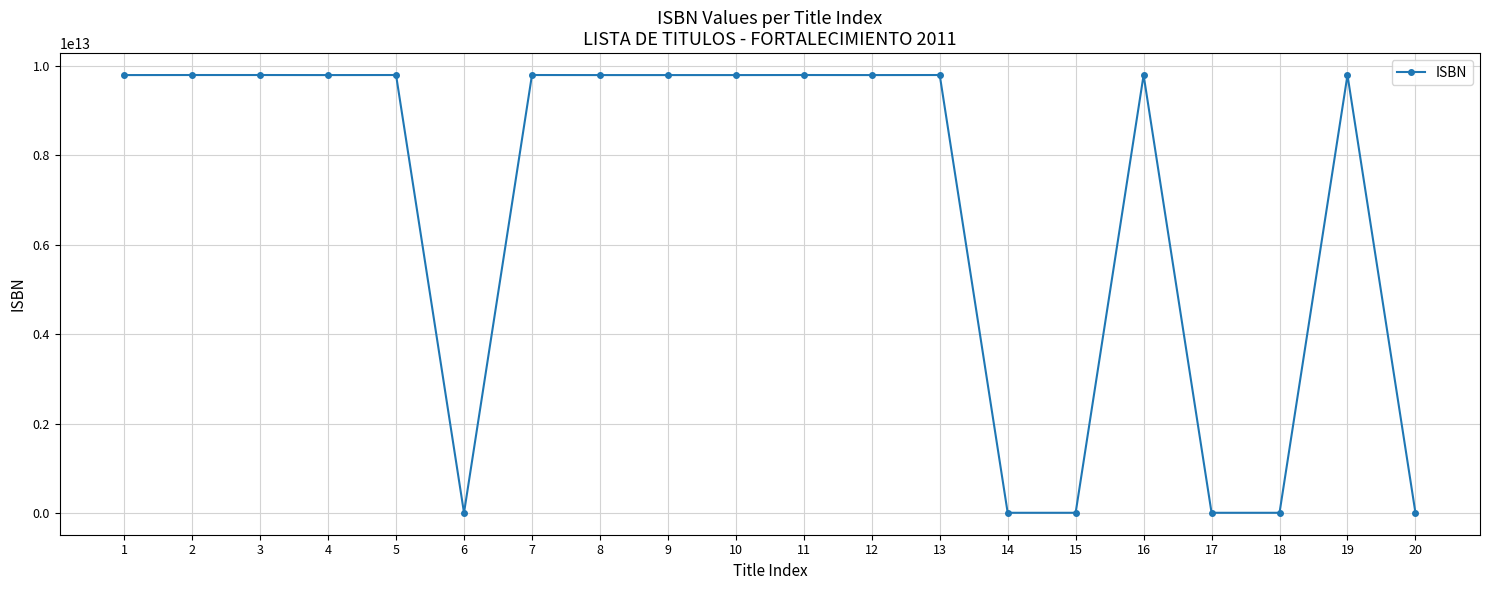

The value at 12 is 16913814431562. True or false?

False